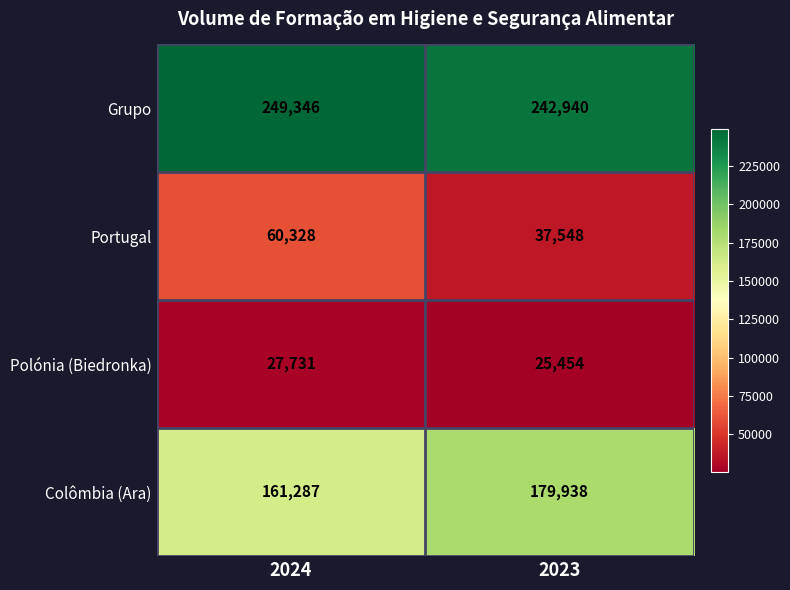

Which category has the lowest value in the Grupo series?

2023